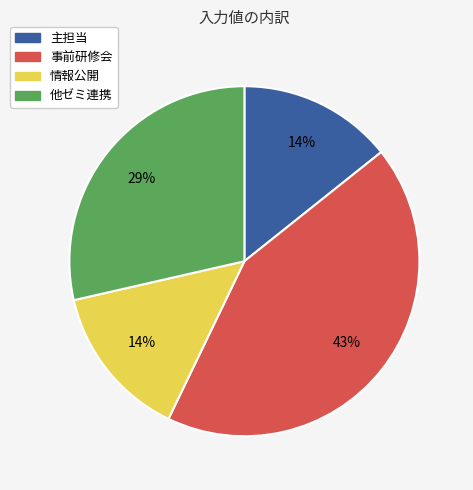

Is there a majority slice in this chart?

No